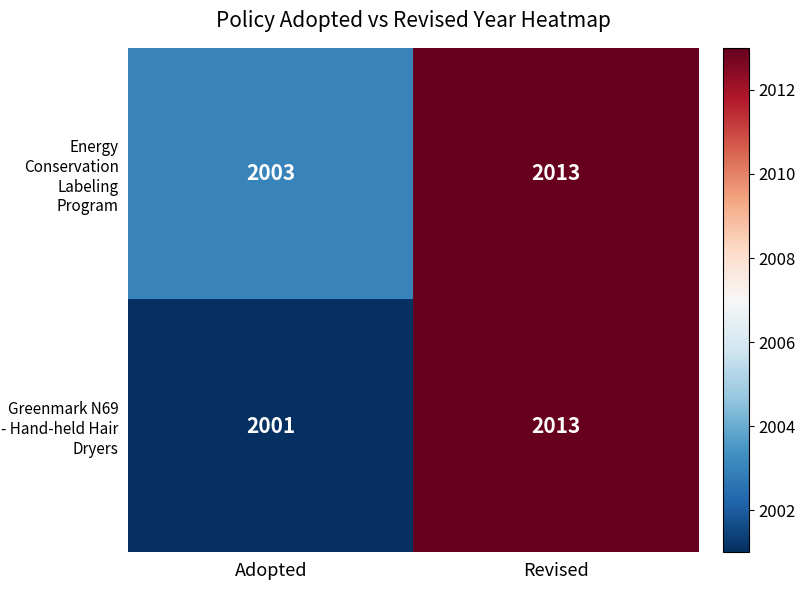

Which series has the largest range (max minus min)?

Greenmark N69 - Hand-held Hair Dryers